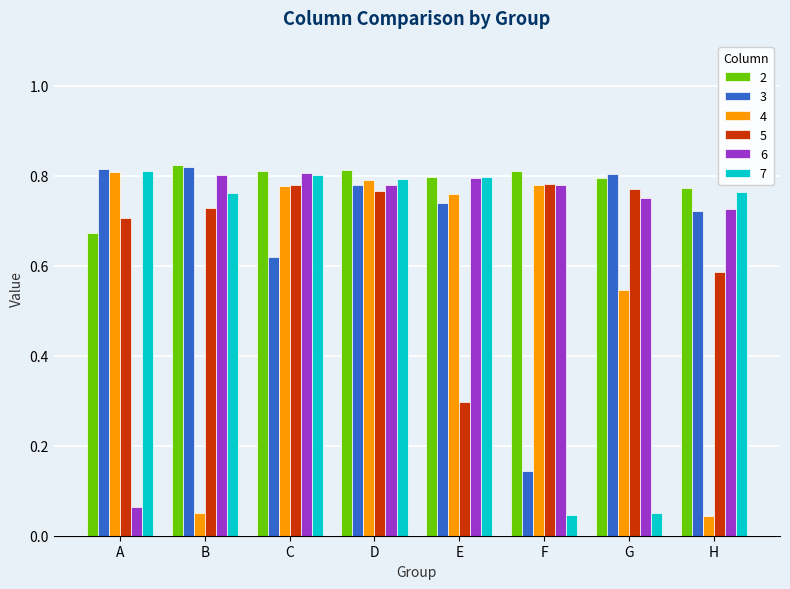

Between E and G, which series saw the biggest shift?

7